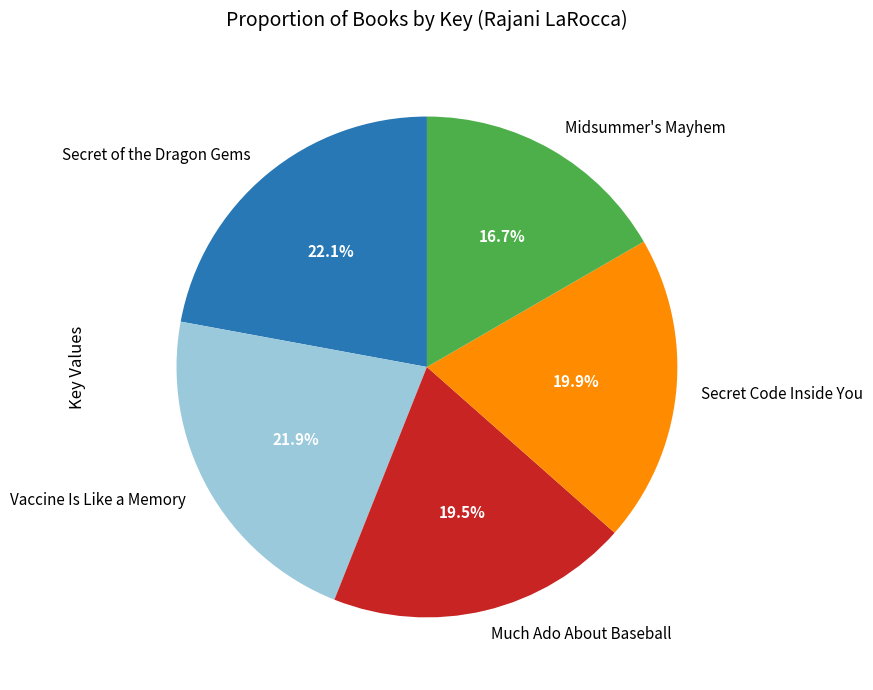

How many slices are in this pie chart?

5